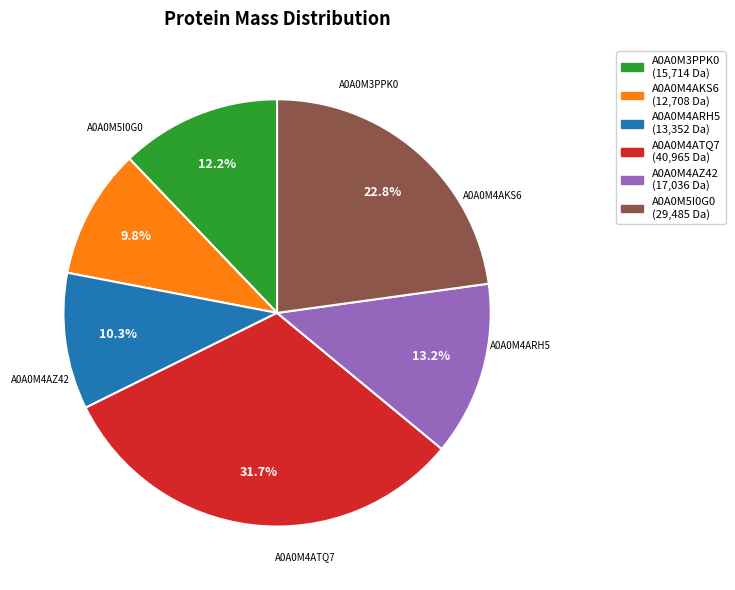

To the nearest percent, what is the combined percentage of A0A0M4AZ42 and A0A0M3PPK0?

25%